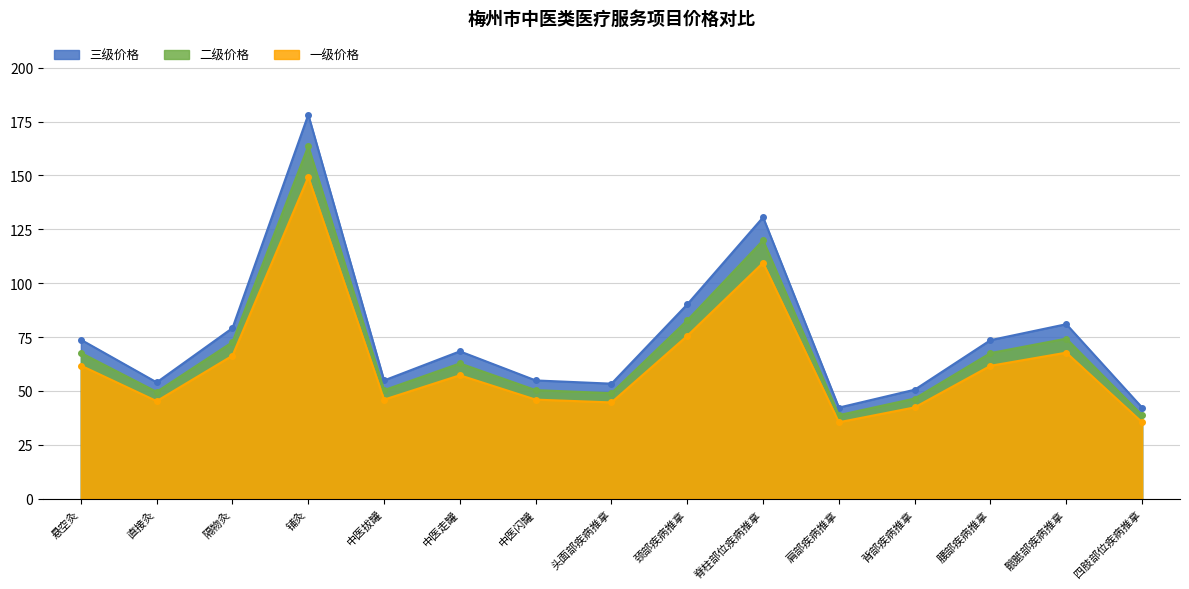

Rank the categories by 二级价格 value from highest to lowest.

铺灸, 脊柱部位疾病推拿, 颈部疾病推拿, 髋骶部疾病推拿, 隔物灸, 悬空灸, 腰部疾病推拿, 中医走罐, 中医拔罐, 中医闪罐, 直接灸, 头面部疾病推拿, 背部疾病推拿, 肩部疾病推拿, 四肢部位疾病推拿